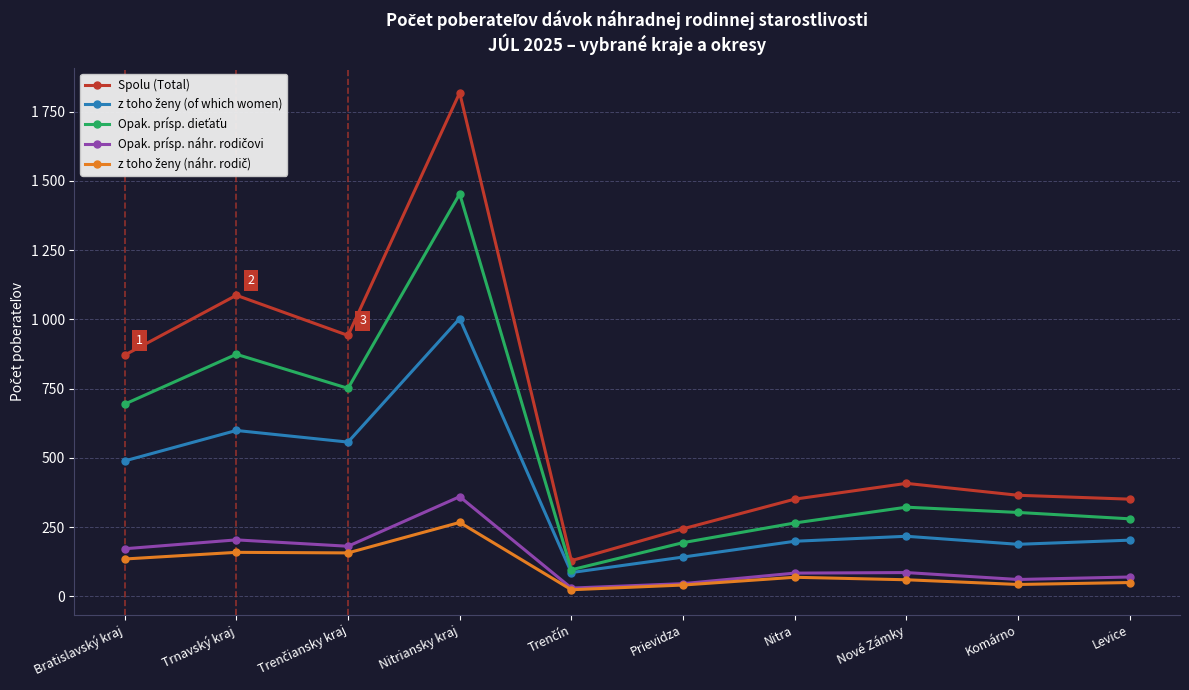

Rank the categories by z toho ženy (náhr. rodič) value from lowest to highest.

Trenčín, Prievidza, Komárno, Levice, Nové Zámky, Nitra, Bratislavský kraj, Trenčiansky kraj, Trnavský kraj, Nitriansky kraj